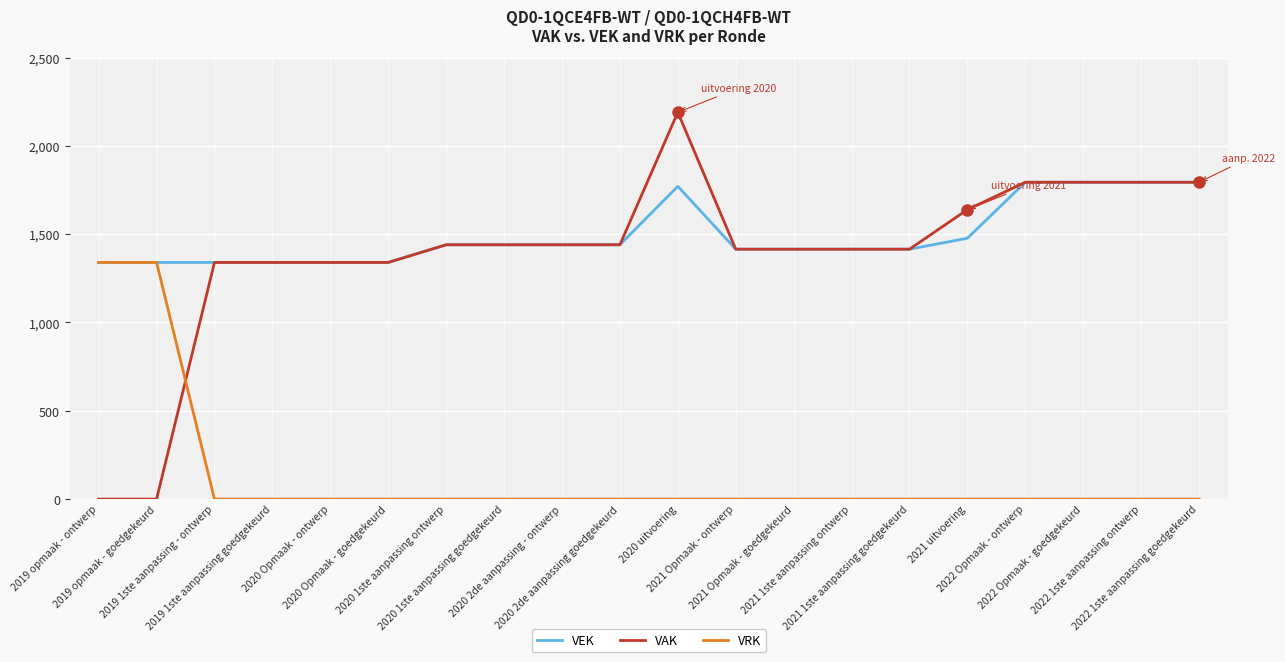

What is the maximum value for VAK?

2190